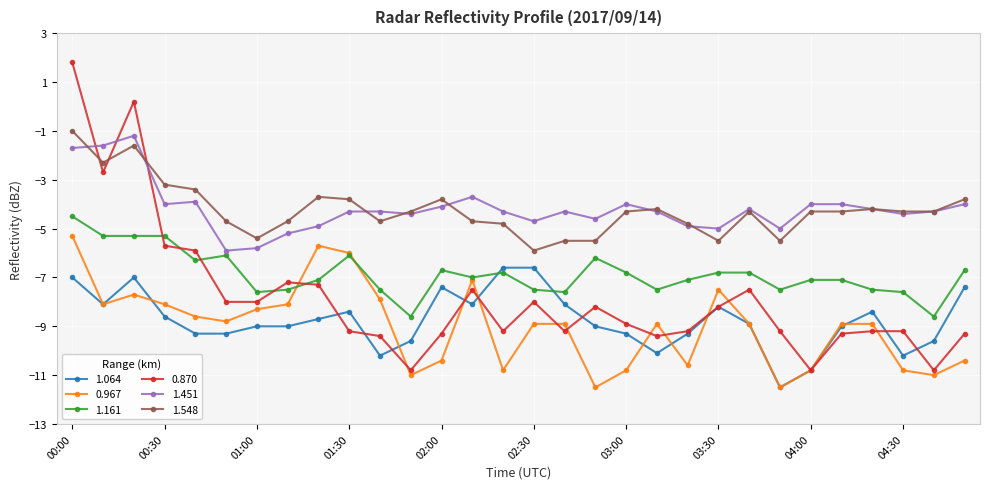

True or false: 1.548 and 1.064 intersect in this chart.

False